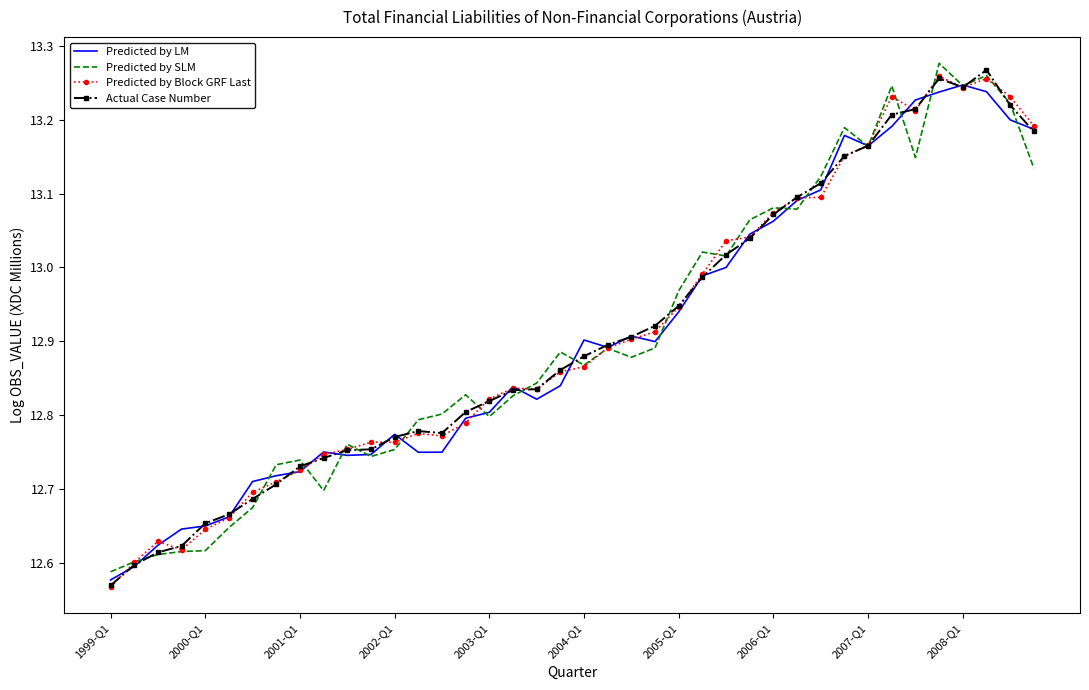

What are all the series names shown in the legend?

Predicted by LM, Predicted by SLM, Predicted by Block GRF Last, Actual Case Number